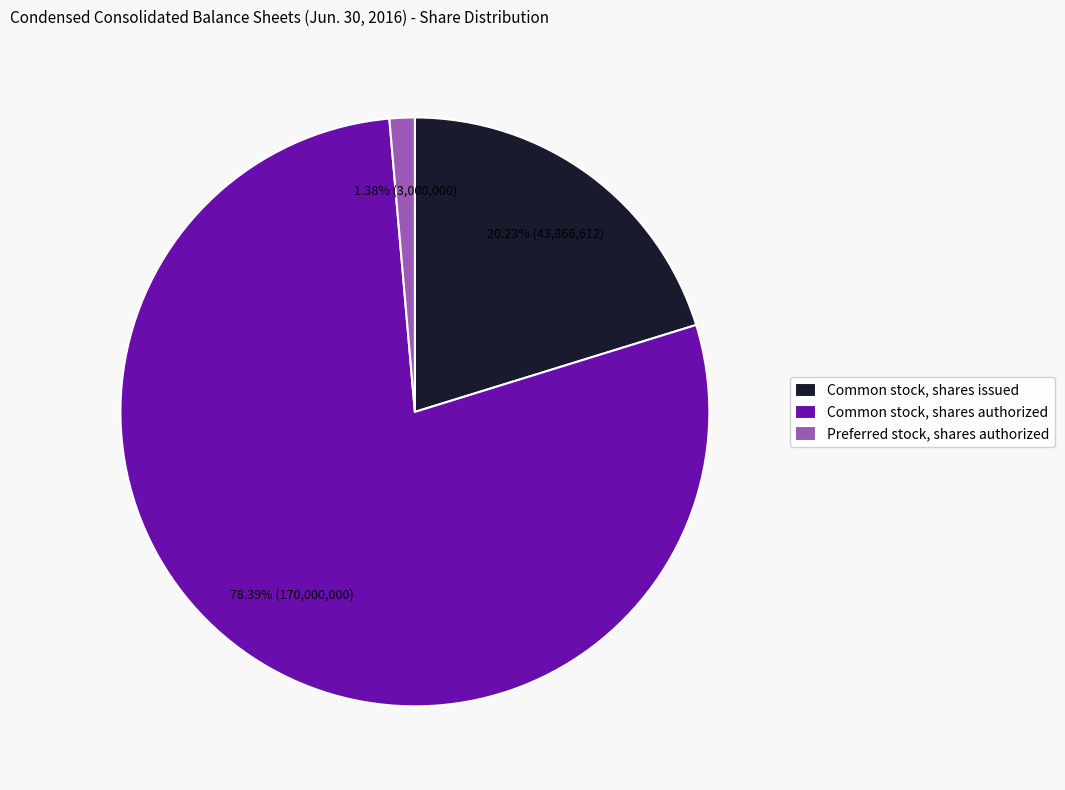

Count the number of slices in the pie.

3